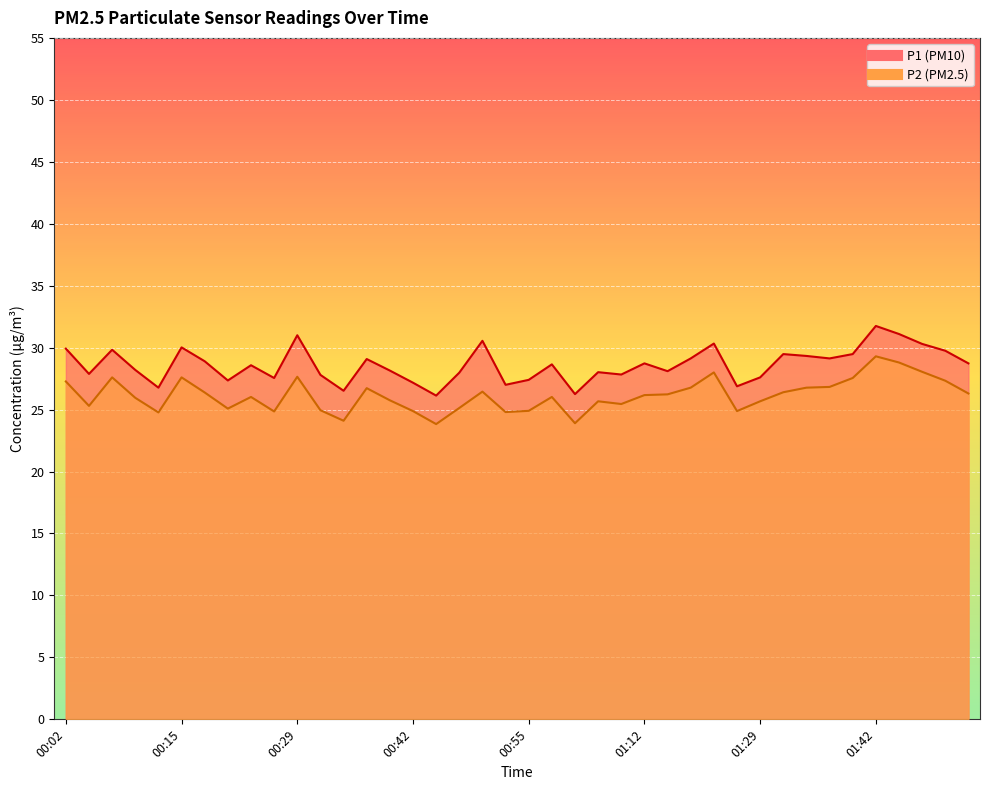

What are all the series names shown in the legend?

P1, P2